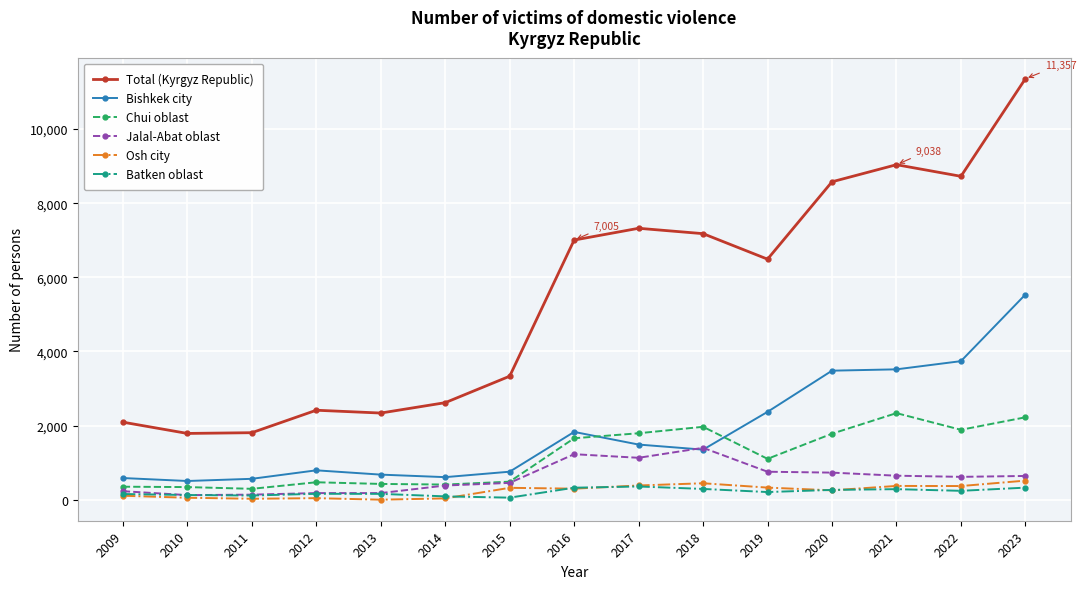

In Batken oblast, how many points are higher than both neighbors (excluding endpoints)?

3